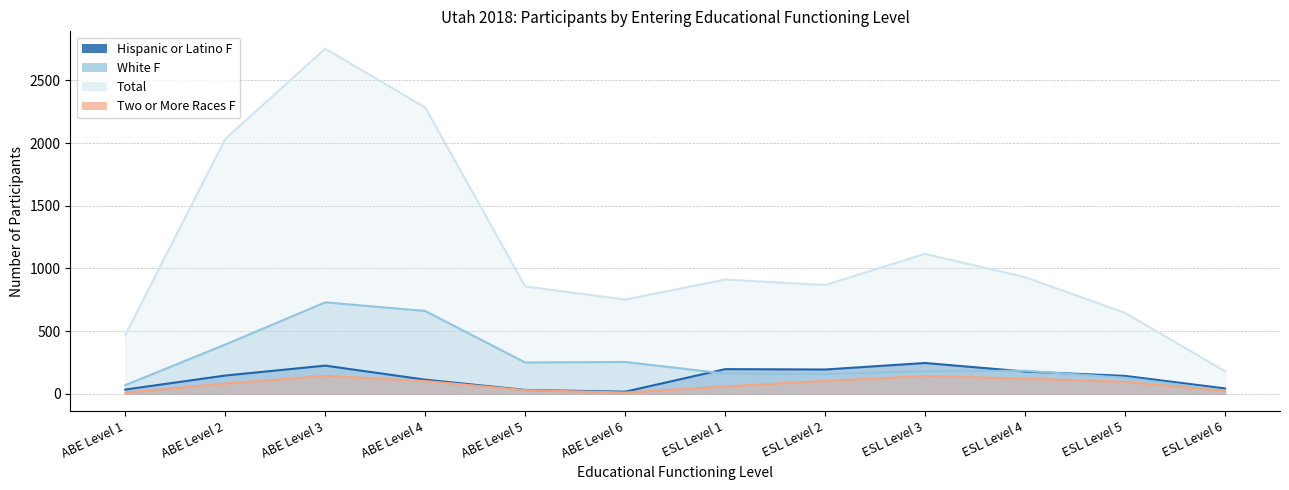

Between ABE Level 2 and ESL Level 6, which is larger?

ABE Level 2